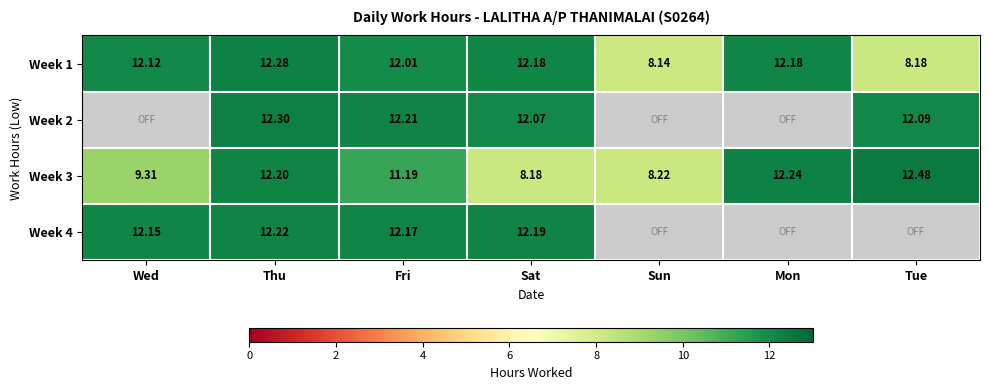

Is the value of Week 4 at Wed greater than the value of Week 3 at Mon?

No